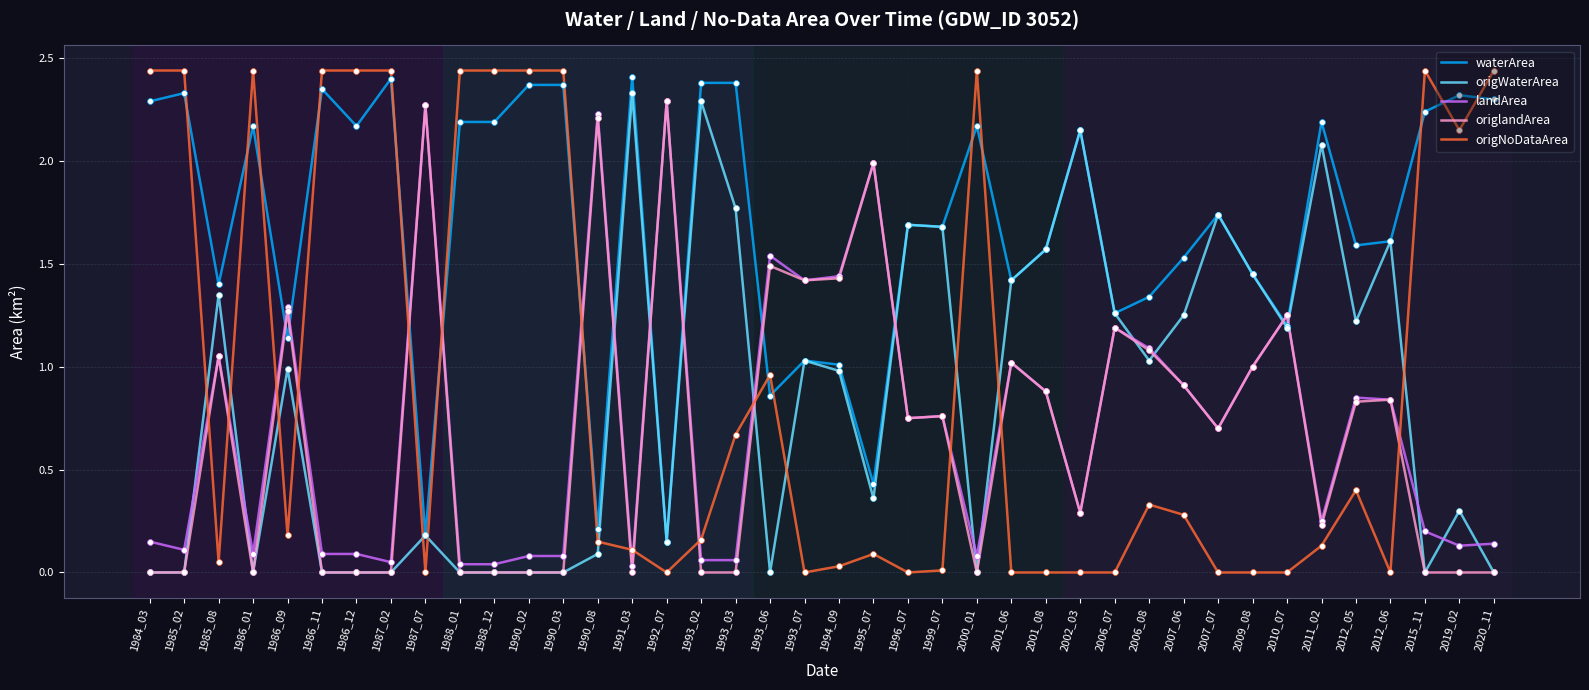

At how many categories does at least one series exceed 1?

40